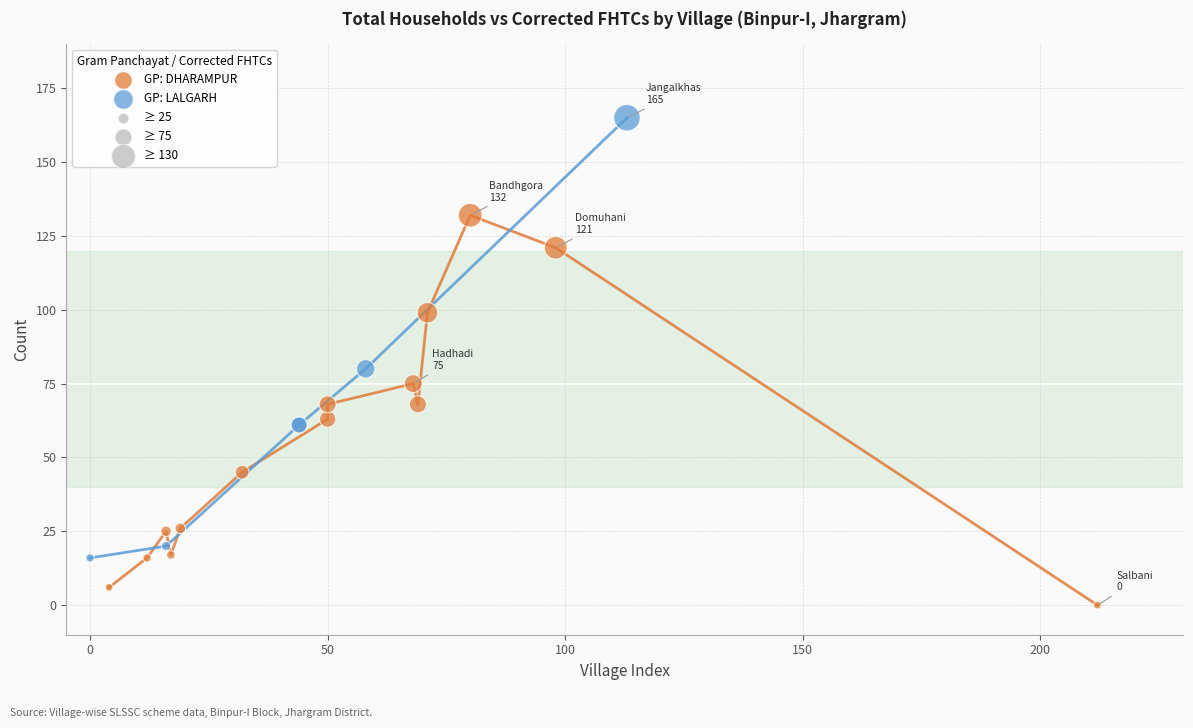

Which series contains the highest Y value?

GP: LALGARH